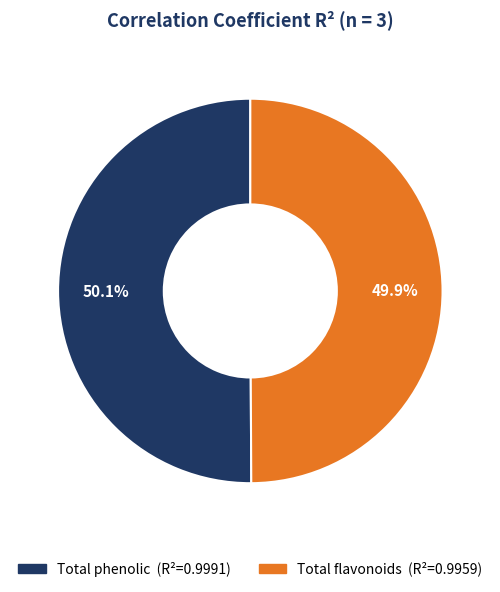

Is the sum of Total phenolic and Total flavonoids greater than half?

Yes